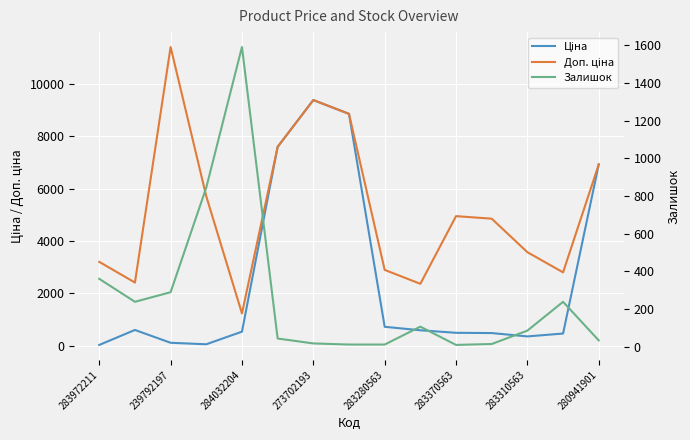

How many interior local valleys does the Залишок series have?

2